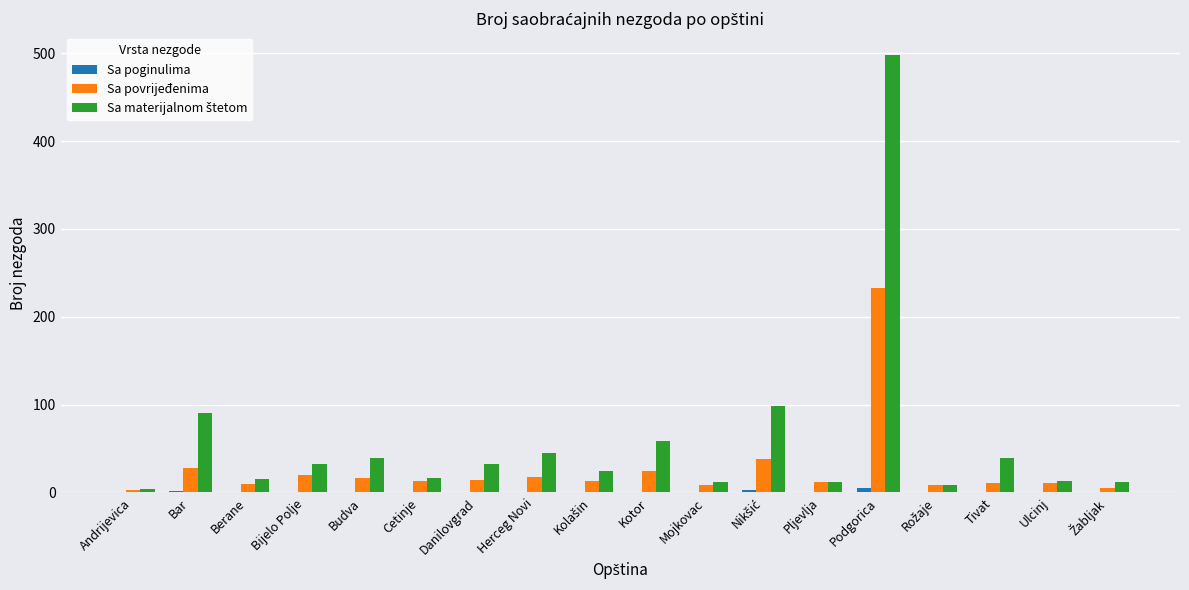

The Sa povrijeđenima series shows 233 at Podgorica. True or false?

True